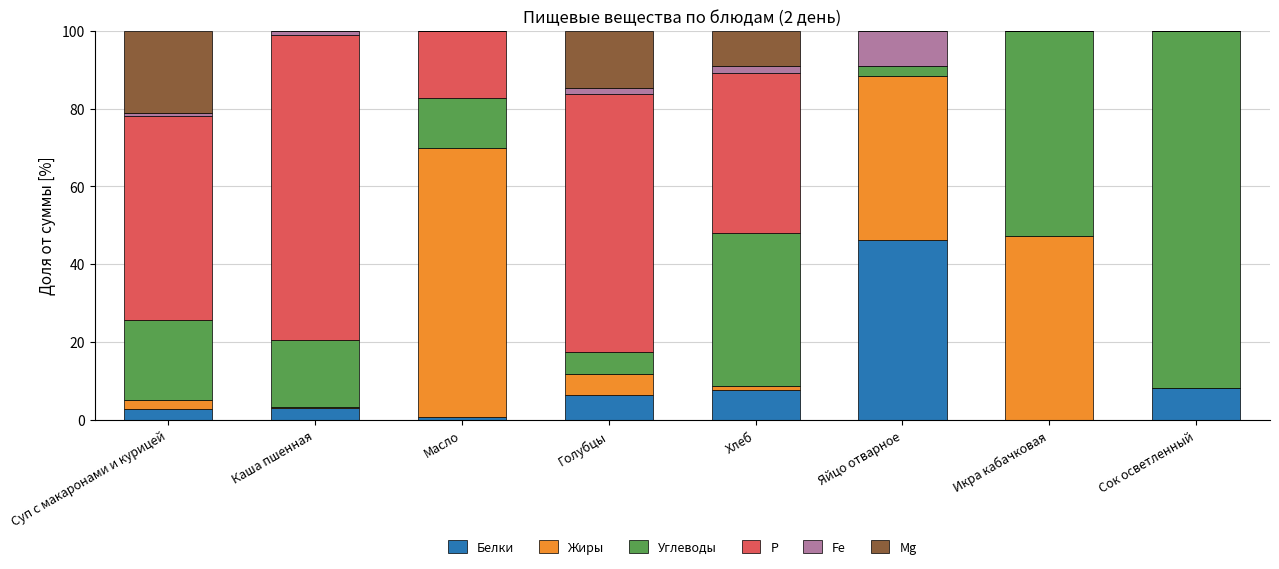

What is the total value across all series at Икра кабачковая?

100.0